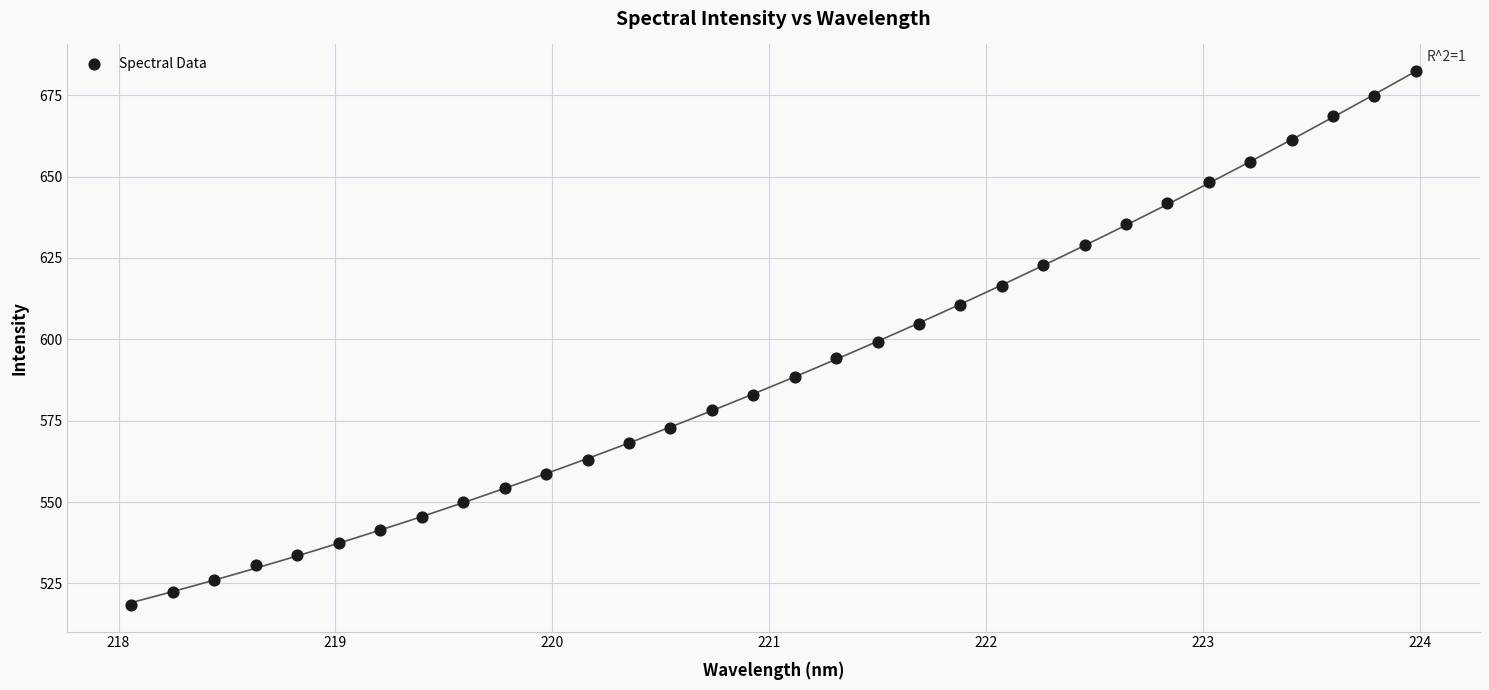

What is the range of X values (max minus min)?

5.9